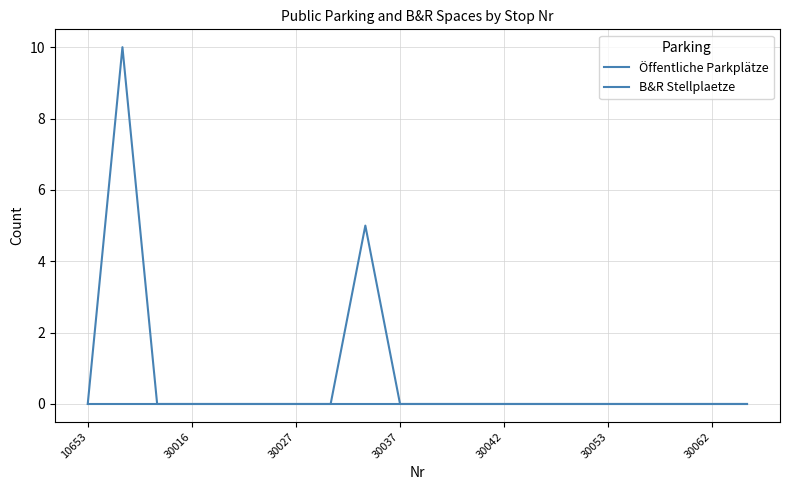

Count the number of data series in this chart.

2